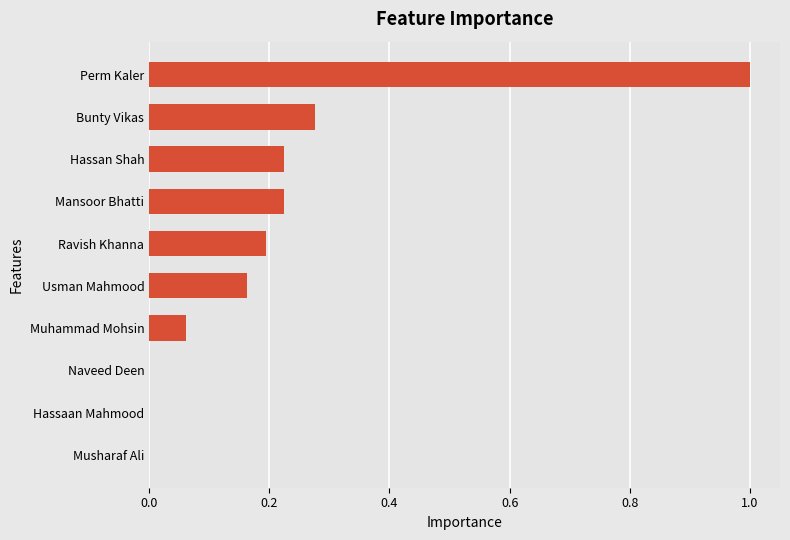

What is the sum of all values?

2.1